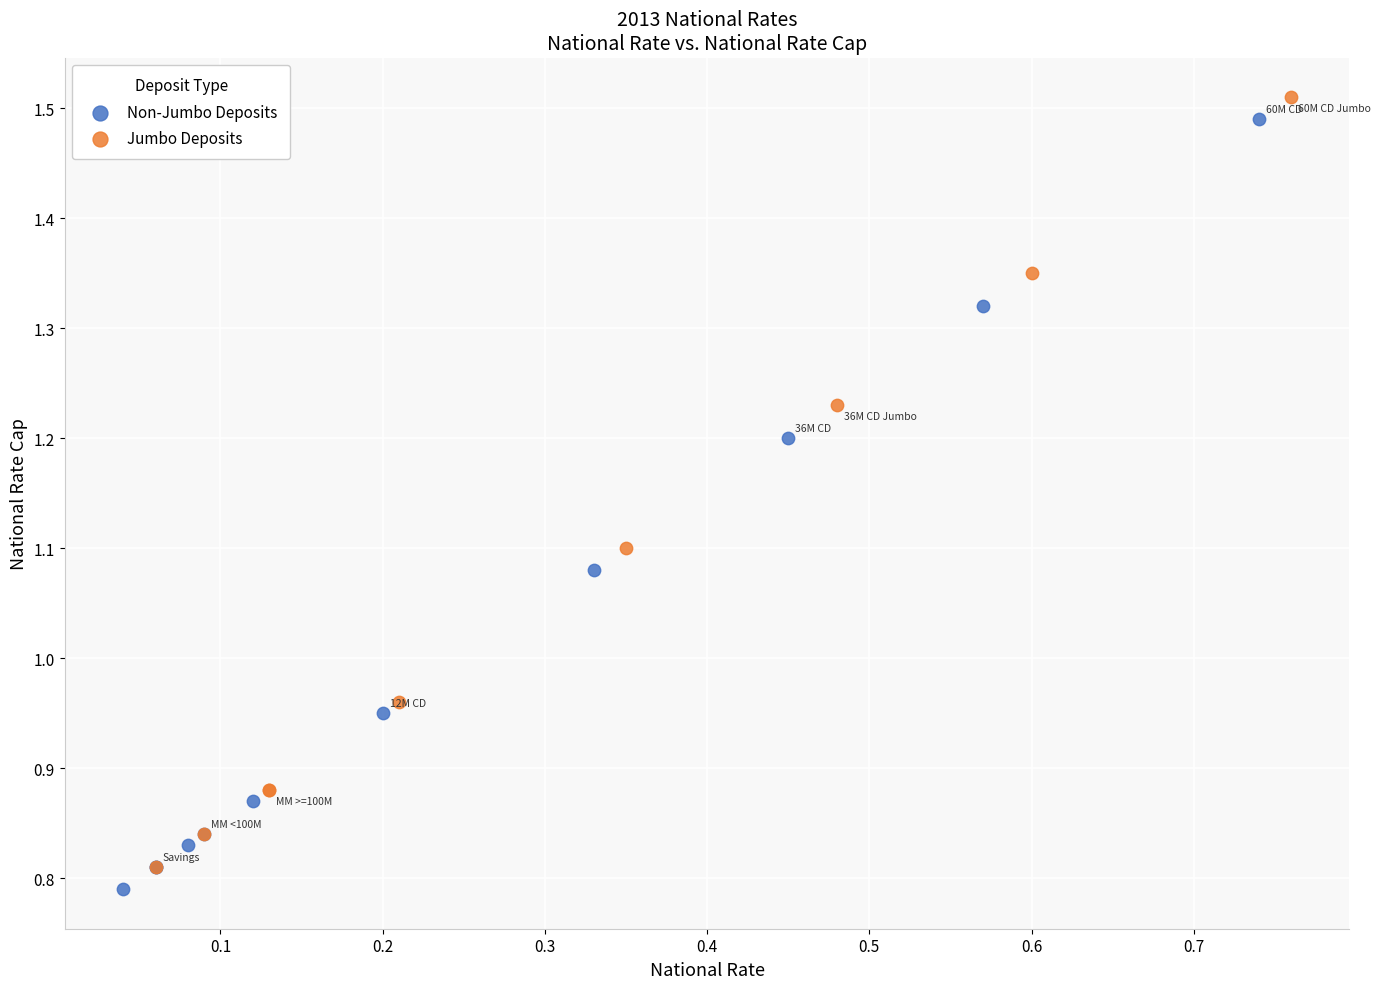

What are all the series names shown in the legend?

Non-Jumbo Deposits, Jumbo Deposits